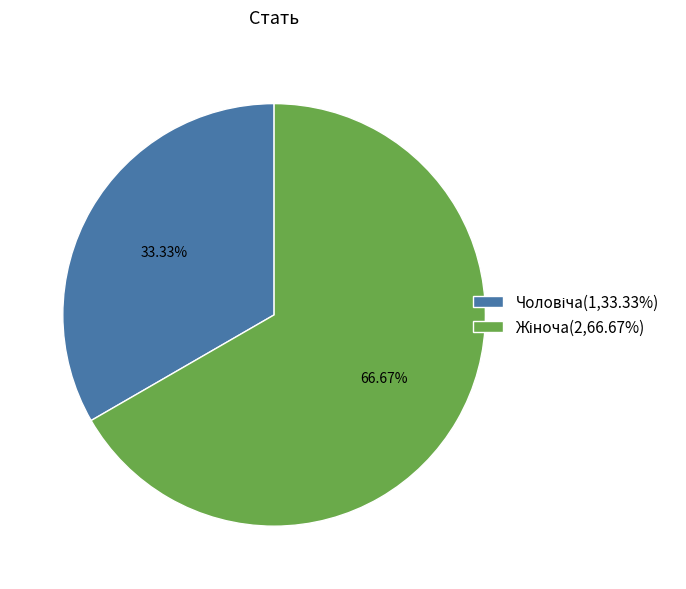

Is there a majority slice in this chart?

Yes